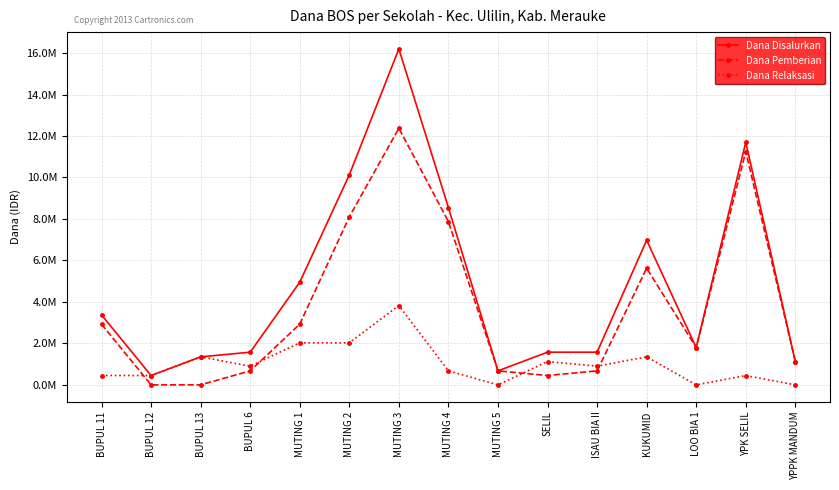

What are all the series names shown in the legend?

Dana Disalurkan, Dana Pemberian, Dana Relaksasi